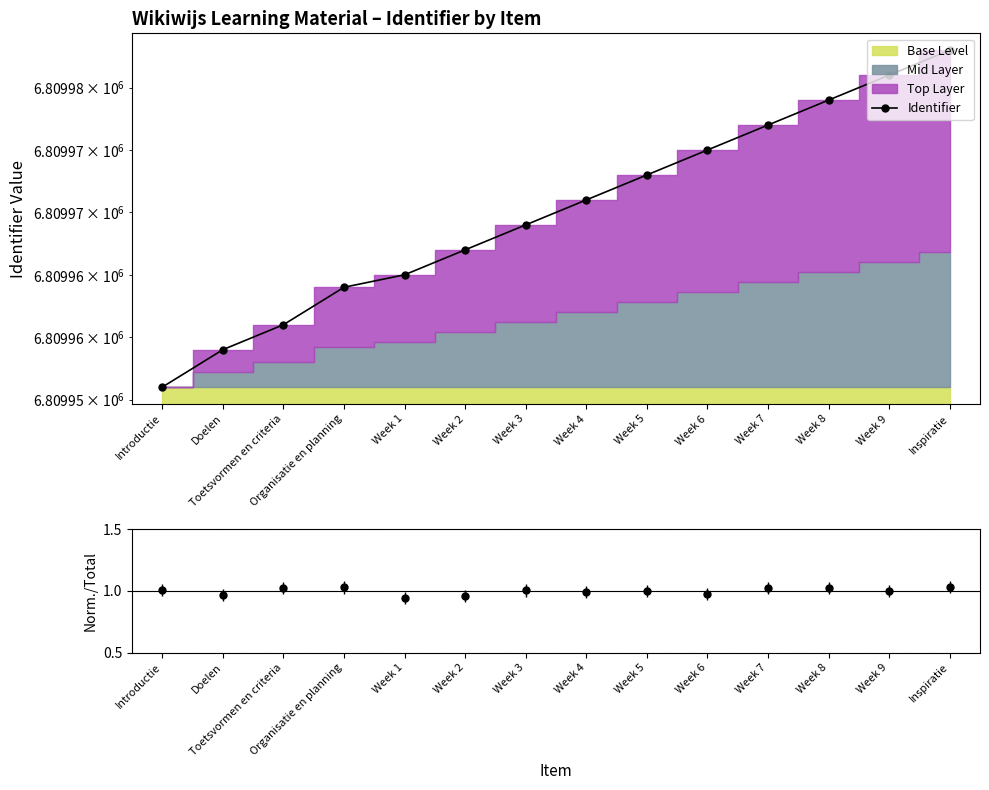

True or false: there are more than 1 points higher than both neighbors.

False